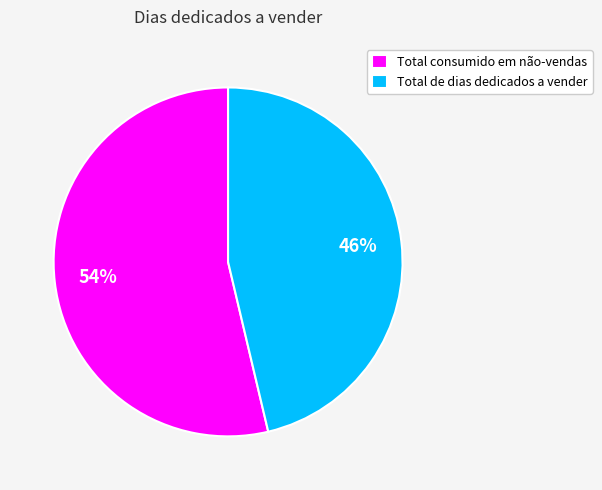

What is the ratio of the value at Total de dias dedicados a vender to the value at Total consumido em não-vendas?

0.9